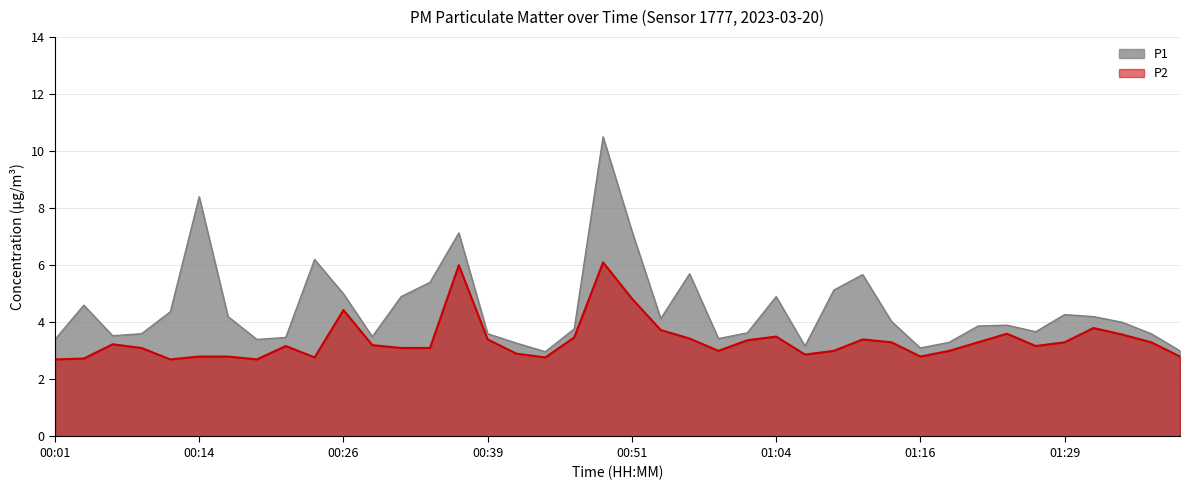

What is the sum of the P1 values at 00:24 and 01:36?

9.8